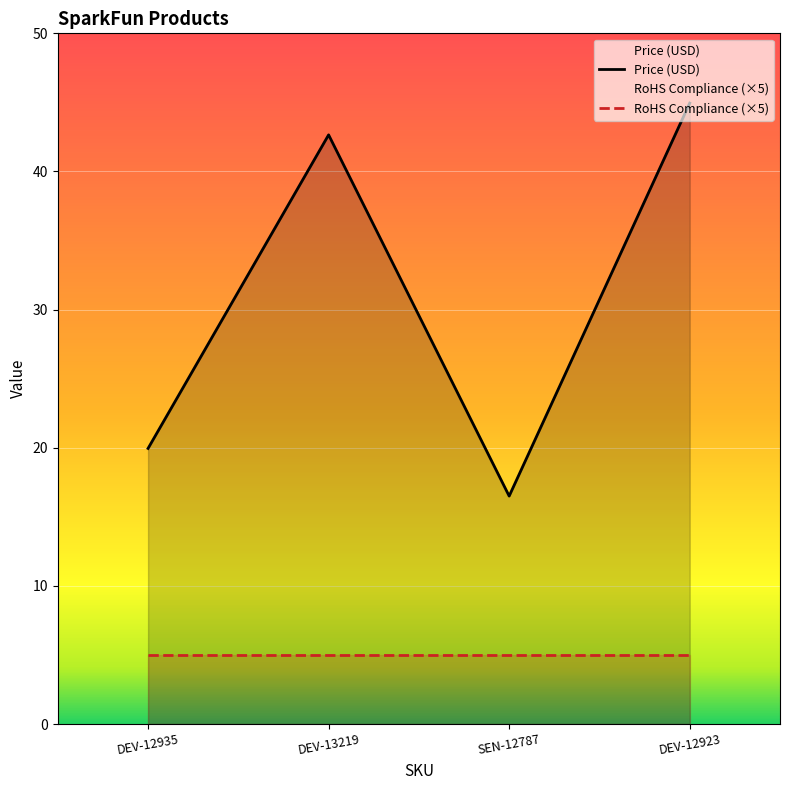

Which series has the largest total across all categories?

Price (USD)